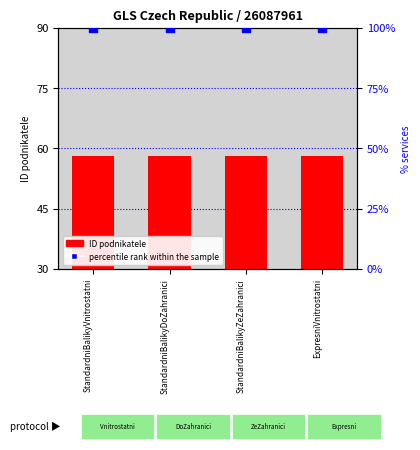

Which series reaches the minimum Y coordinate?

ID podnikatele